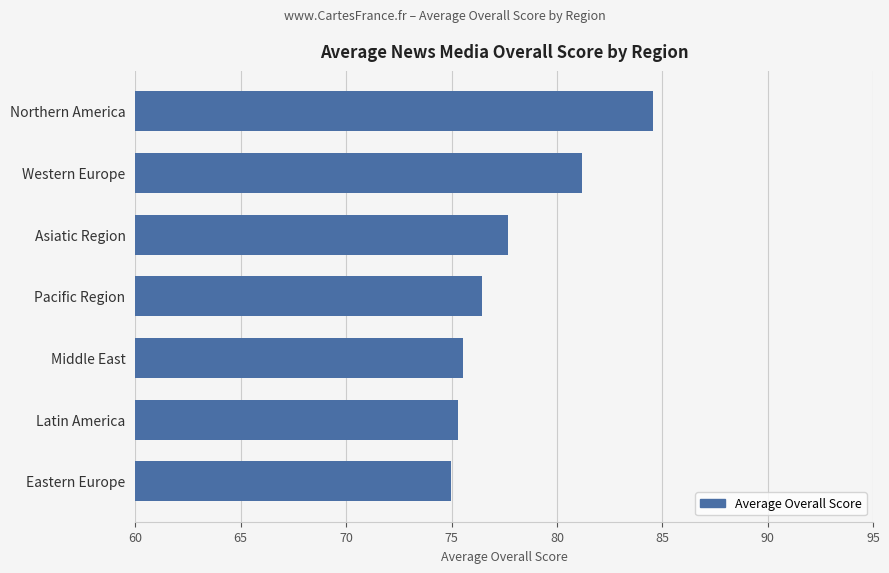

What is the difference between the maximum and second lowest values?

9.2